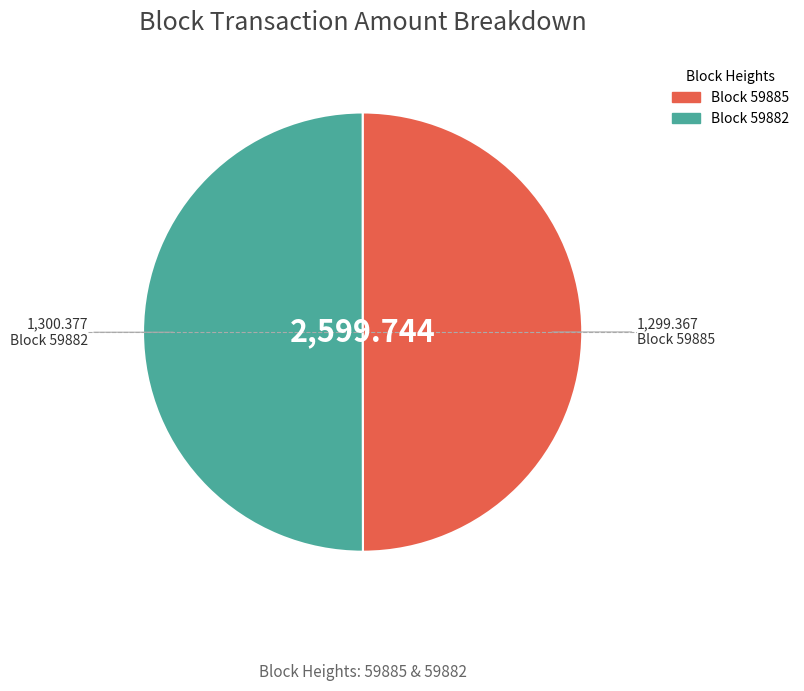

How many slices are in this pie chart?

2